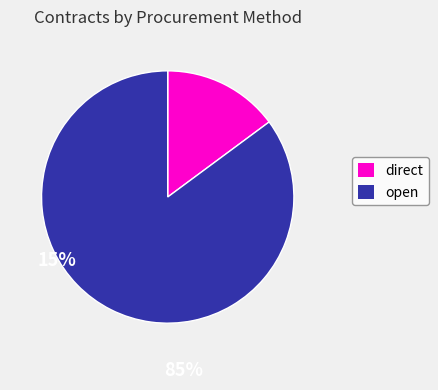

How many slices are in this pie chart?

2